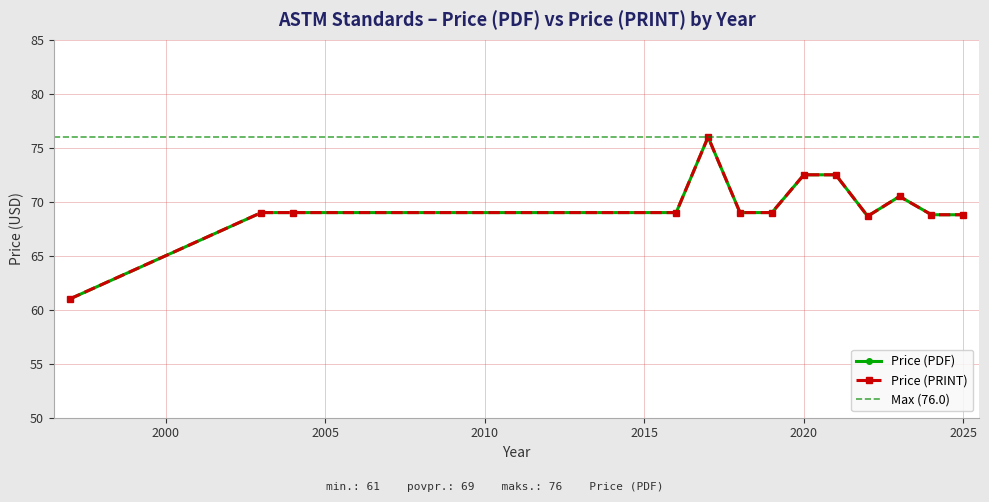

What are all the series names shown in the legend?

Price (PDF), Price (PRINT)